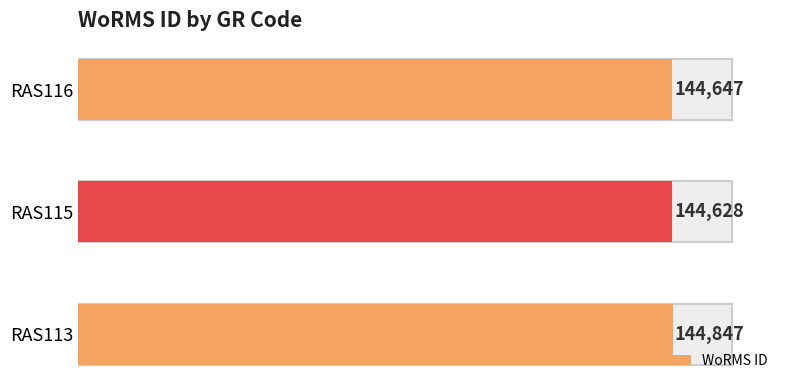

What is the smallest value displayed?

144628